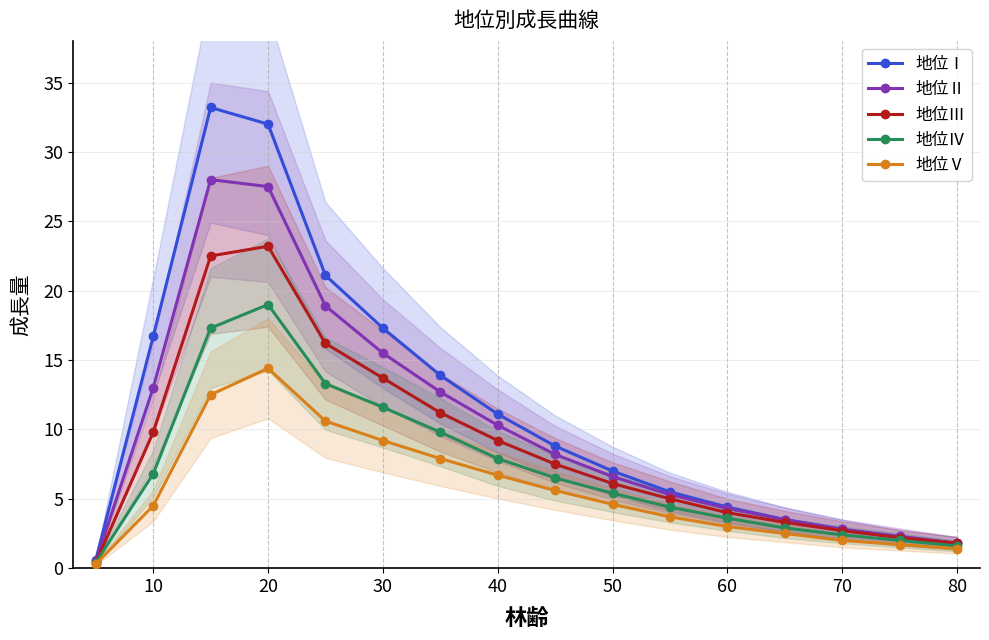

What is the highest value of the 地位Ⅲ series?

23.2